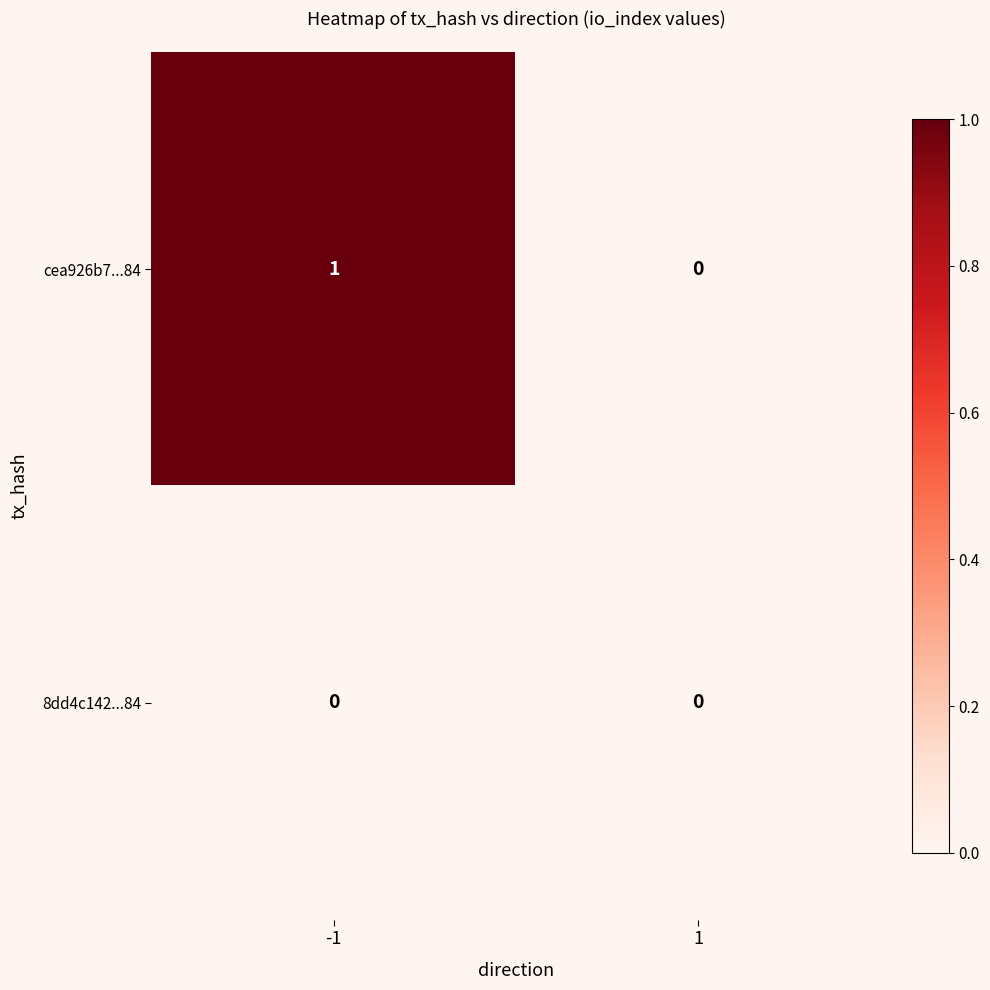

Is it true that 8dd4c142...84 equals 0 at -1?

True